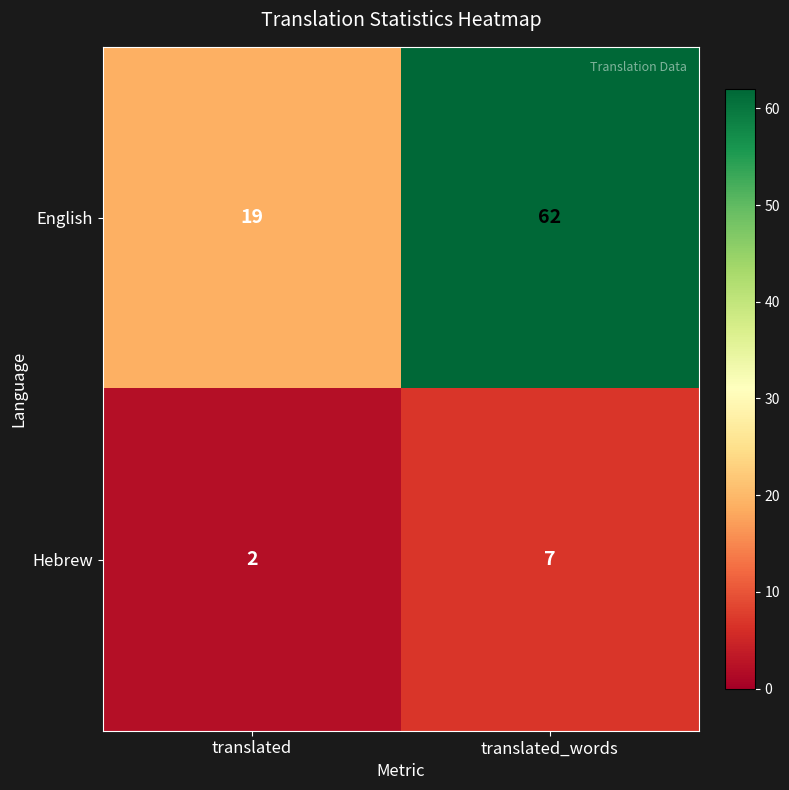

Reading right to left, extract all data points from this chart.

English: translated_words=62	translated=19
Hebrew: translated_words=7	translated=2